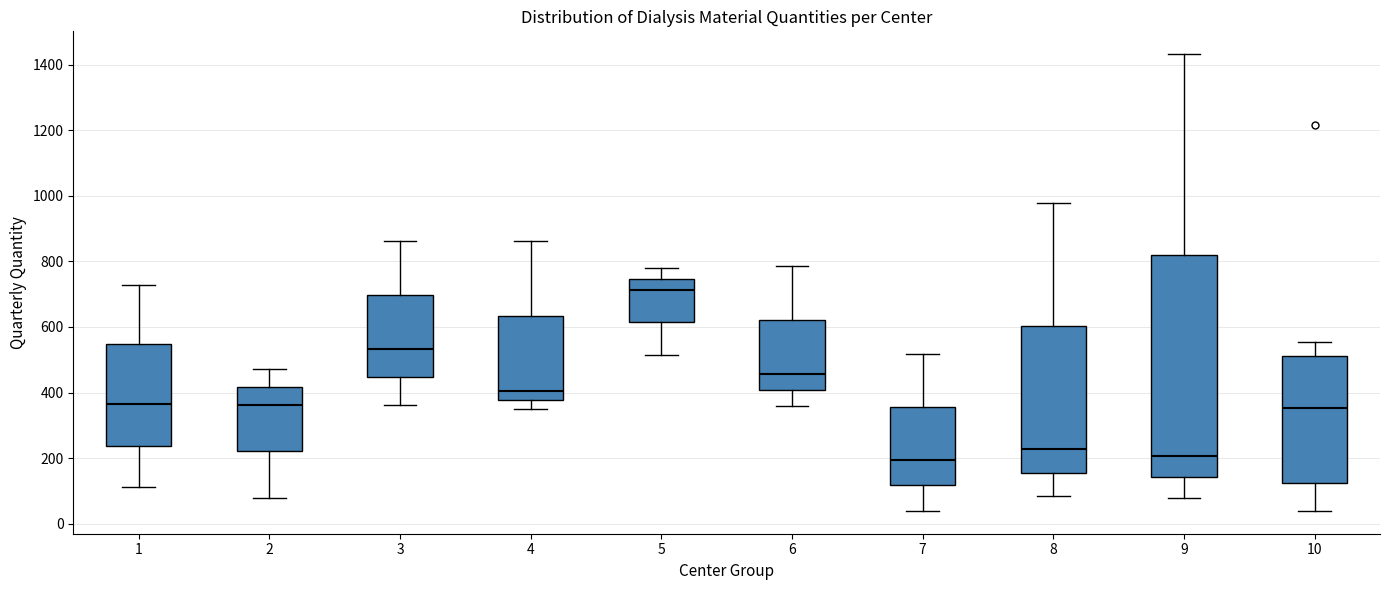

Which box is the tallest, from its lower edge to its upper edge?

9